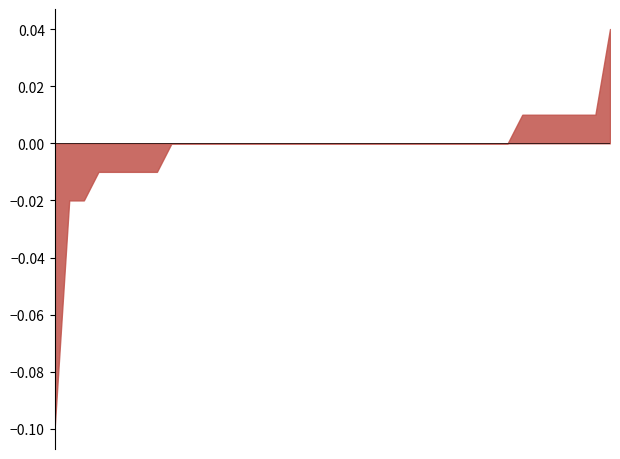

Where is the data nearest to the value 0?

2022-08-16T00:28:00